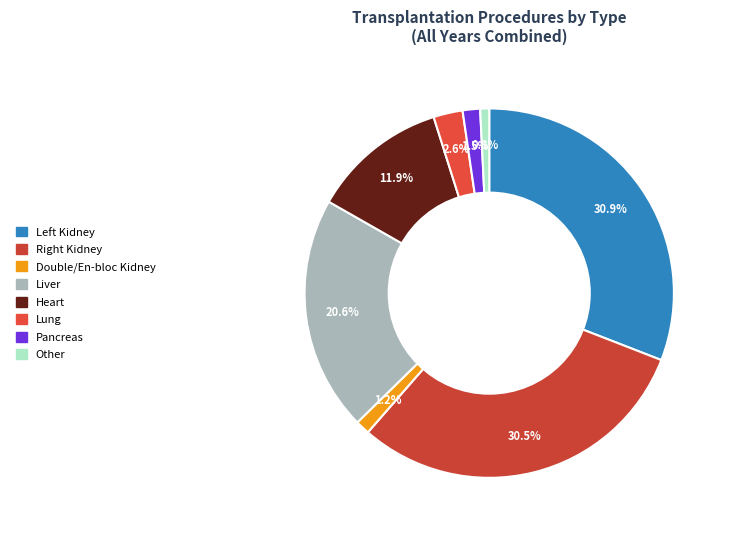

Which category has the smallest portion of the pie?

Other